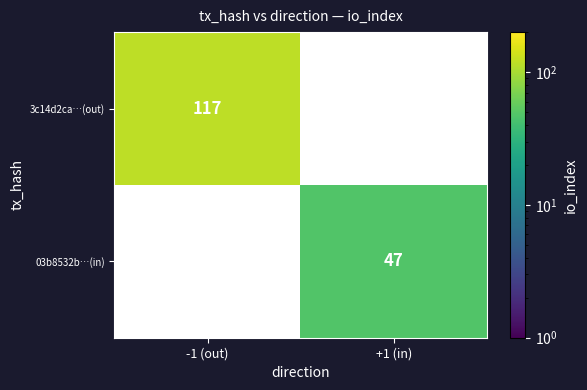

Is it true that 3c14d2ca…(out) equals 42 at -1 (out)?

False